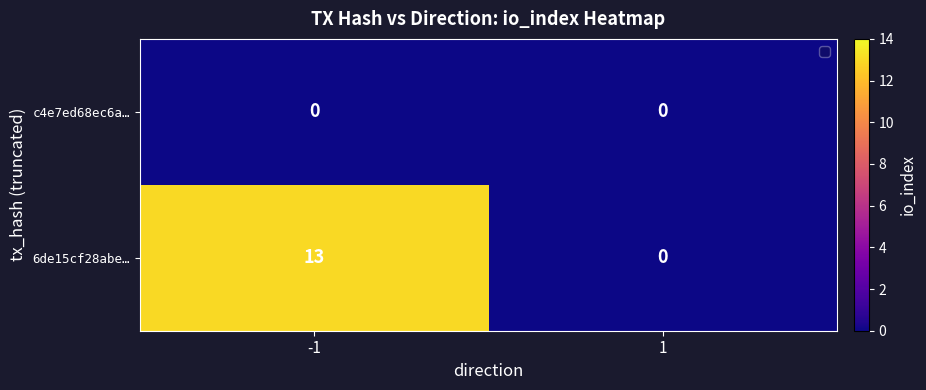

Which series has the largest total across all categories?

6de15cf28abe…